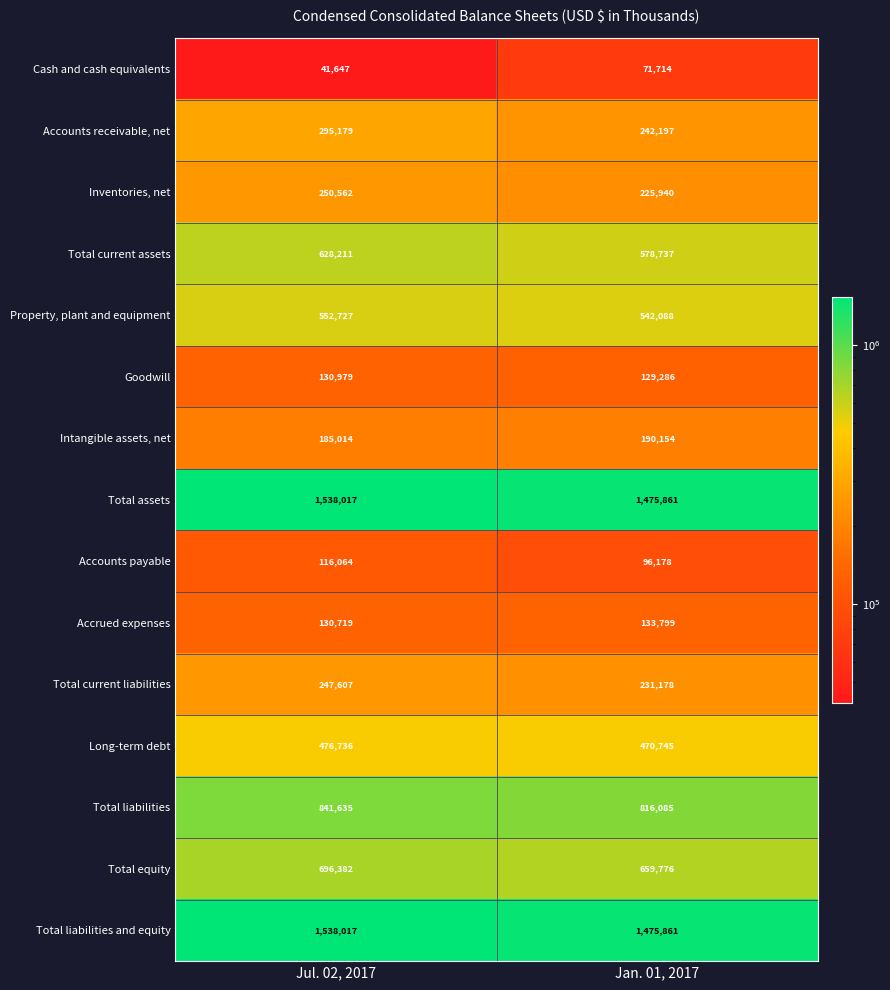

Reading right to left, what are all the values shown in this chart?

Cash and cash equivalents: 71714	41647
Accounts receivable, net: 242197	295179
Inventories, net: 225940	250562
Total current assets: 578737	628211
Property, plant and equipment: 542088	552727
Goodwill: 129286	130979
Intangible assets, net: 190154	185014
Total assets: 1475861	1538017
Accounts payable: 96178	116064
Accrued expenses: 133799	130719
Total current liabilities: 231178	247607
Long-term debt: 470745	476736
Total liabilities: 816085	841635
Total equity: 659776	696382
Total liabilities and equity: 1475861	1538017